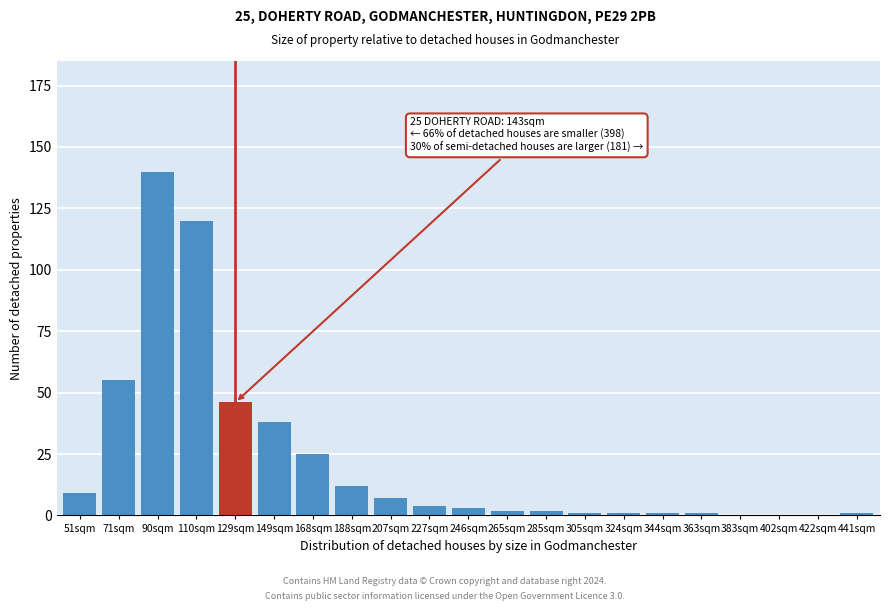

Reading left to right, extract all data points from this chart.

51sqm=9	71sqm=55	90sqm=140	110sqm=120	129sqm=46	149sqm=38	168sqm=25	188sqm=12	207sqm=7	227sqm=4	246sqm=3	265sqm=2	285sqm=2	305sqm=1	324sqm=1	344sqm=1	363sqm=1	383sqm=0	402sqm=0	422sqm=0	441sqm=1